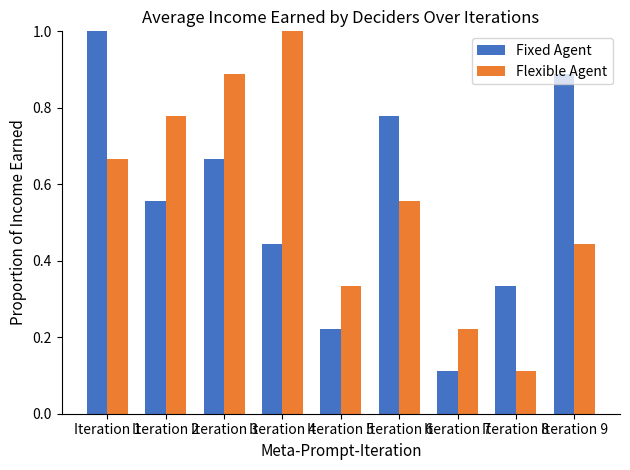

How many bars are there in total?

18